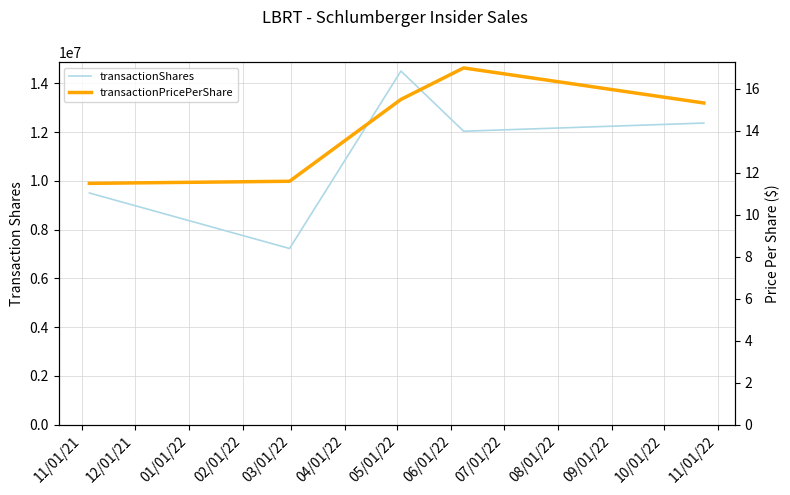

What is the sum of all transactionPricePerShare values?

70.9